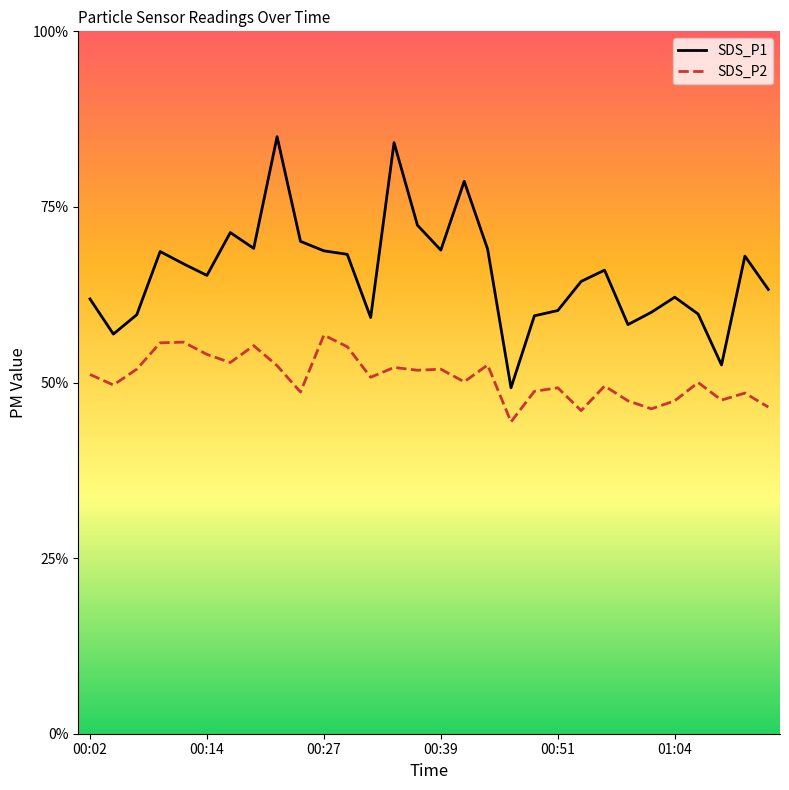

What are all the series names shown in the legend?

SDS_P1, SDS_P2